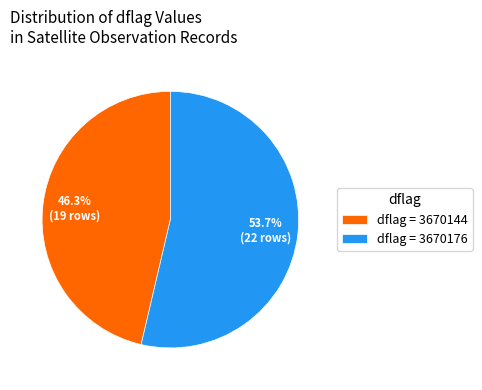

Which category accounts for the majority?

dflag = 3670176